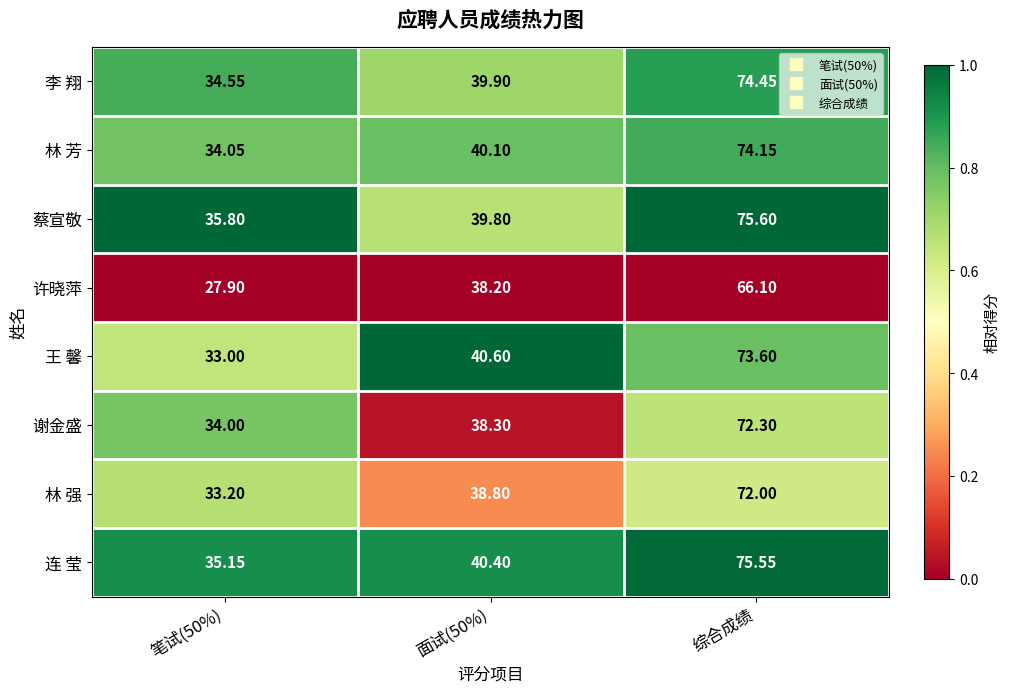

Which series has the widest spread of values?

王 馨